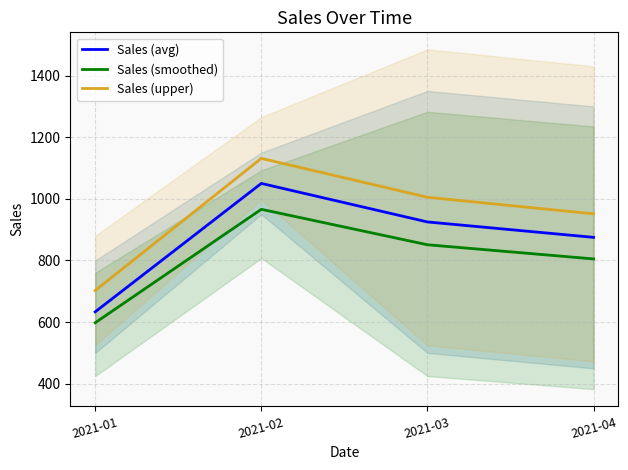

What are all the series names shown in the legend?

Sales (avg), Sales (smoothed), Sales (upper)